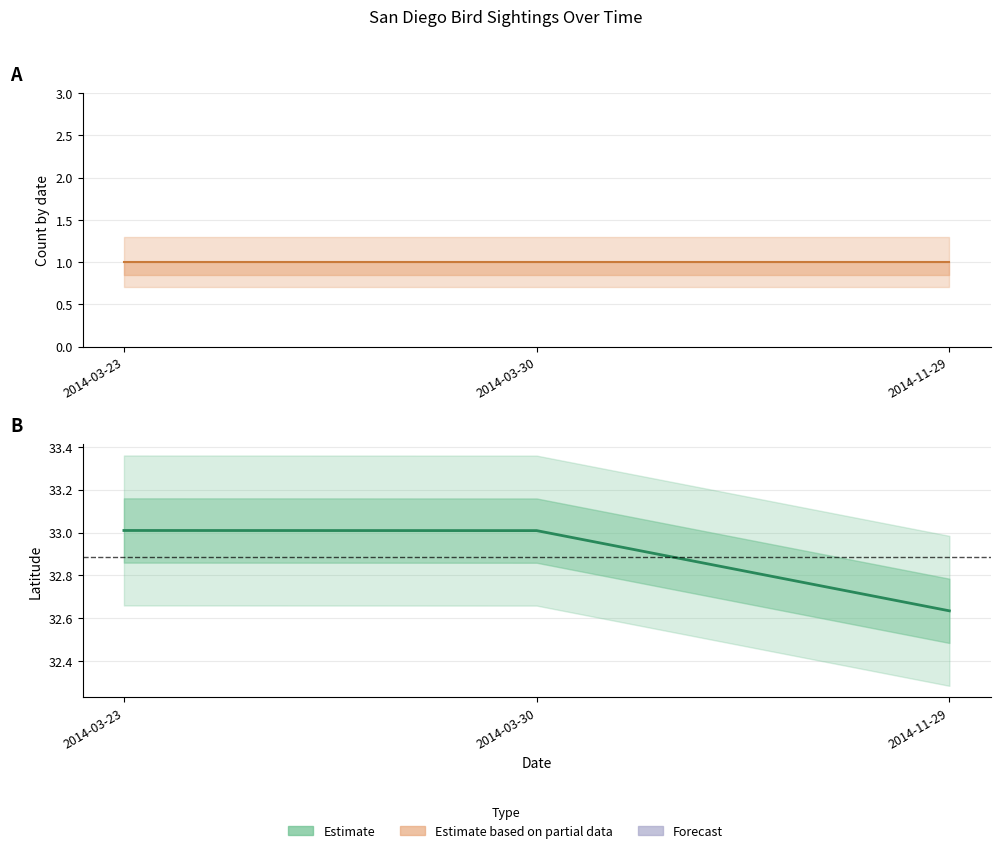

Which category has the highest value across all series?

2014-03-23